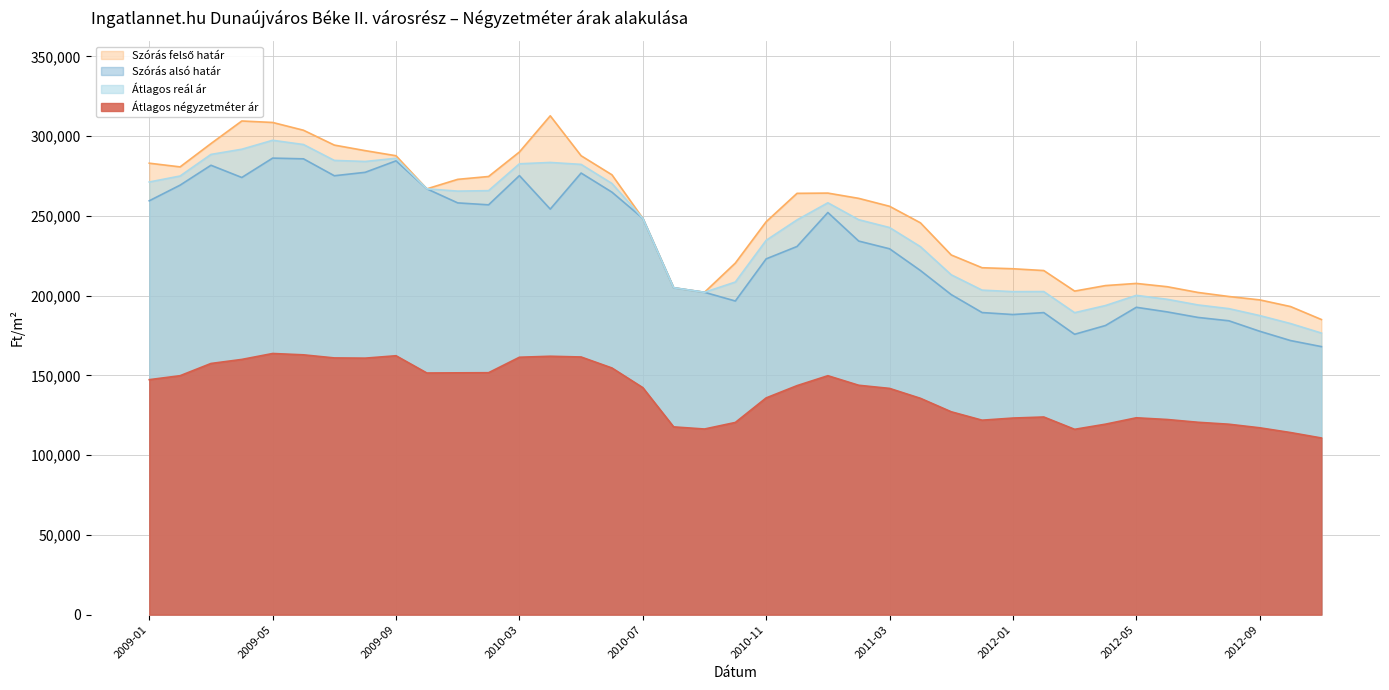

At how many categories does at least one series exceed 269893?

15